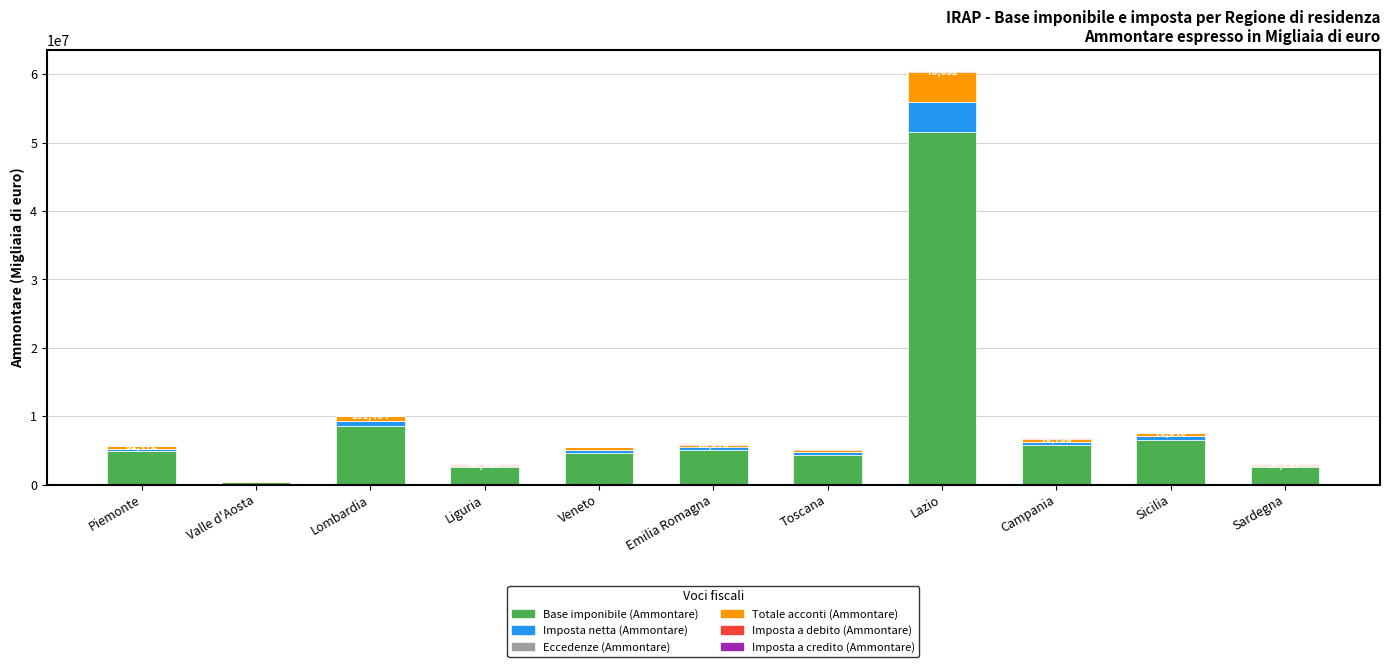

Does the chart contain stacked bars?

Yes